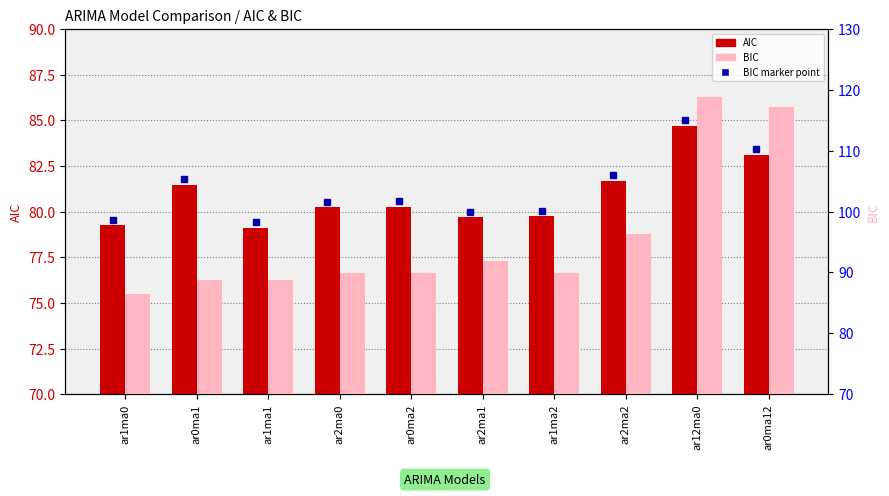

Which series changed the most between ar2ma0 and ar0ma12?

BIC